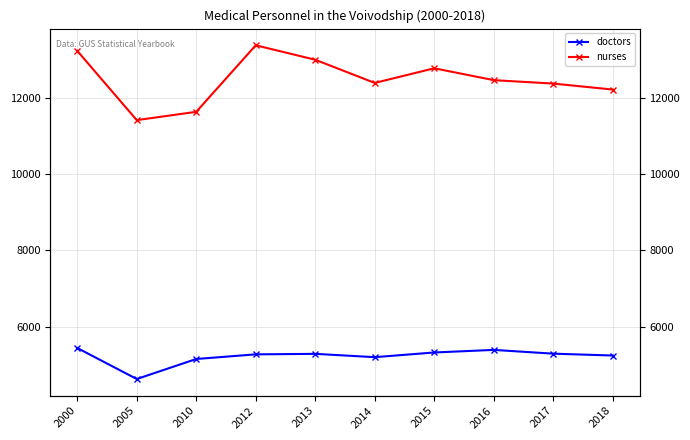

How many interior local peaks does the doctors series have?

2